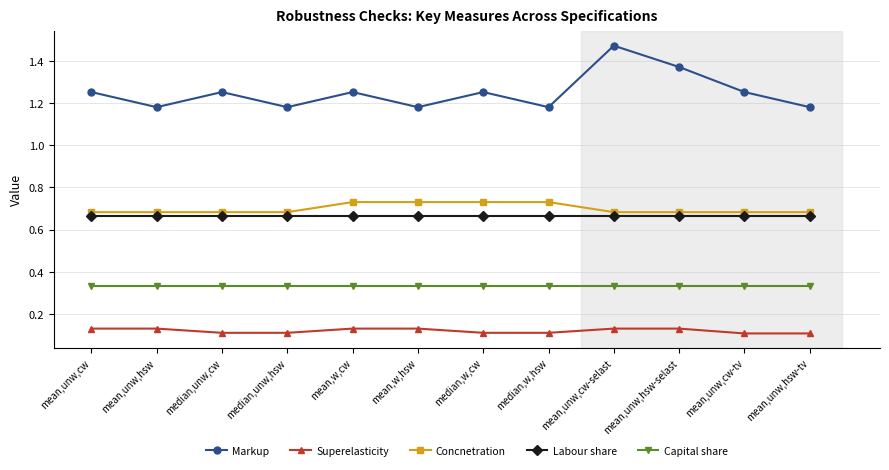

At how many categories does at least one series exceed 0?

12